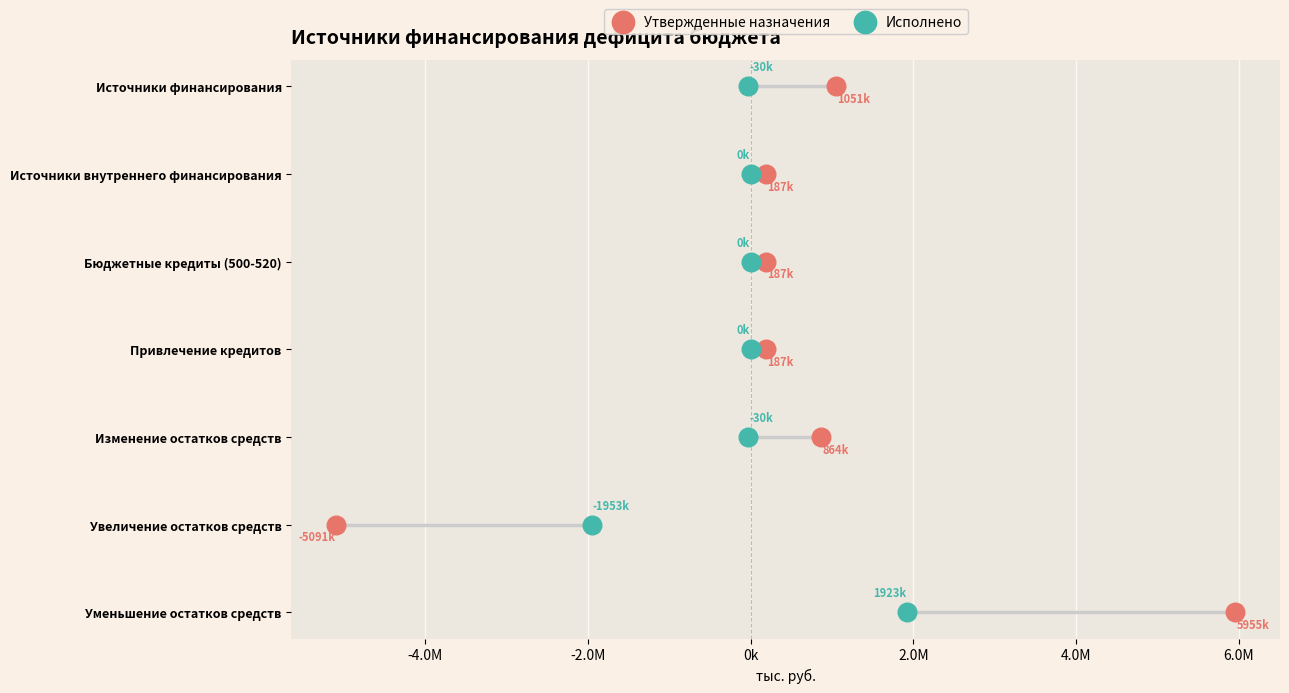

Which series has the widest spread of Y values?

Утвержденные назначения